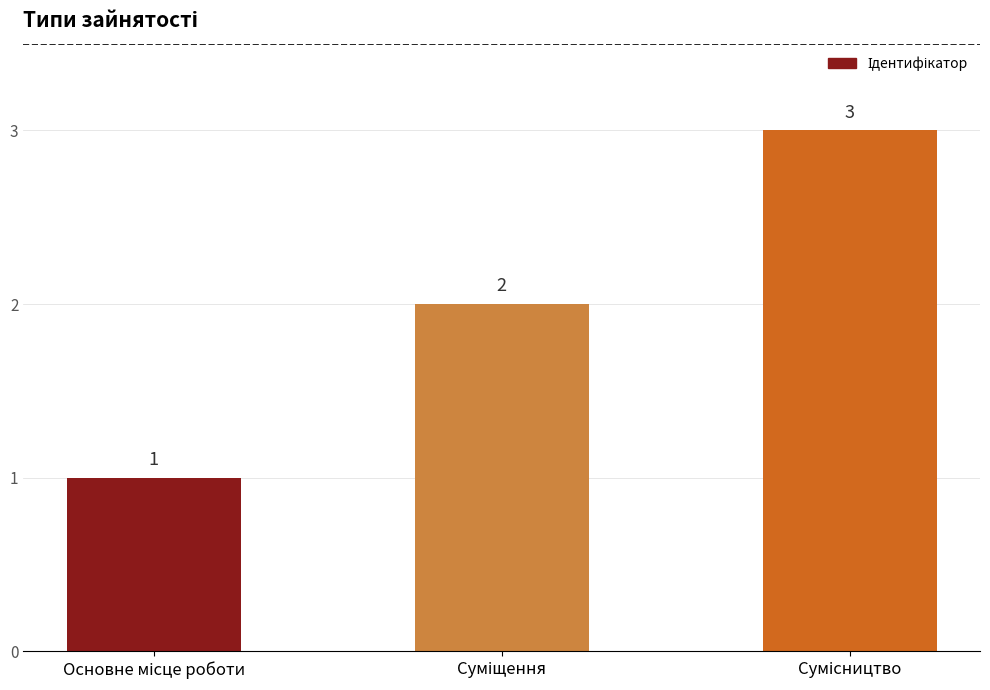

What is the sum of all values?

6